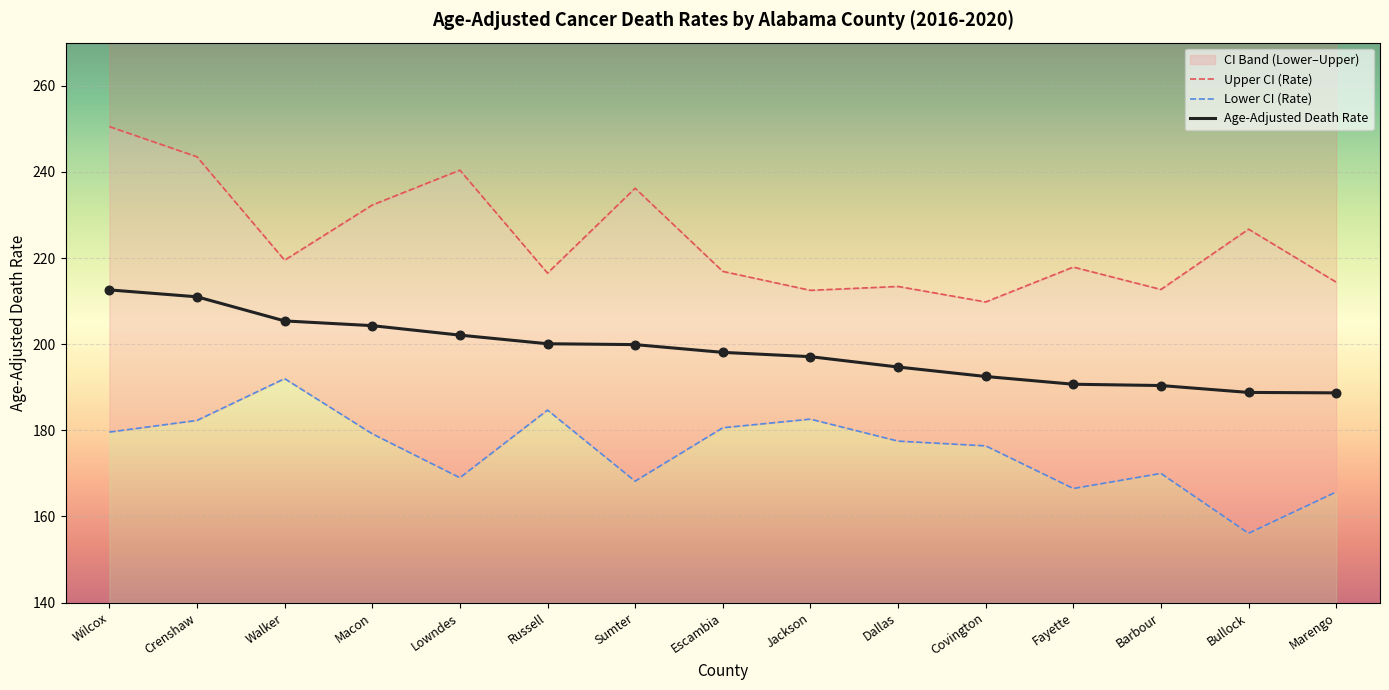

Which series has the widest spread of Y values?

Upper CI (Rate)